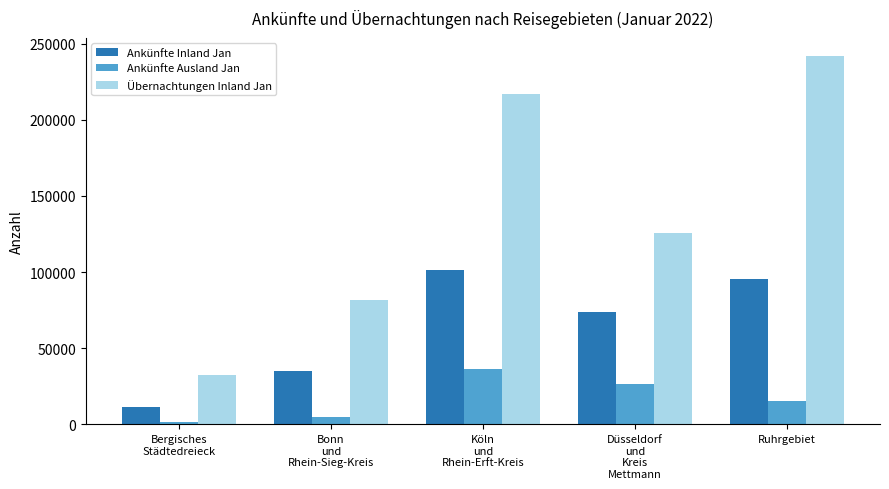

Rank the series by their average value, from lowest to highest.

Ankünfte Ausland Jan, Ankünfte Inland Jan, Übernachtungen Inland Jan